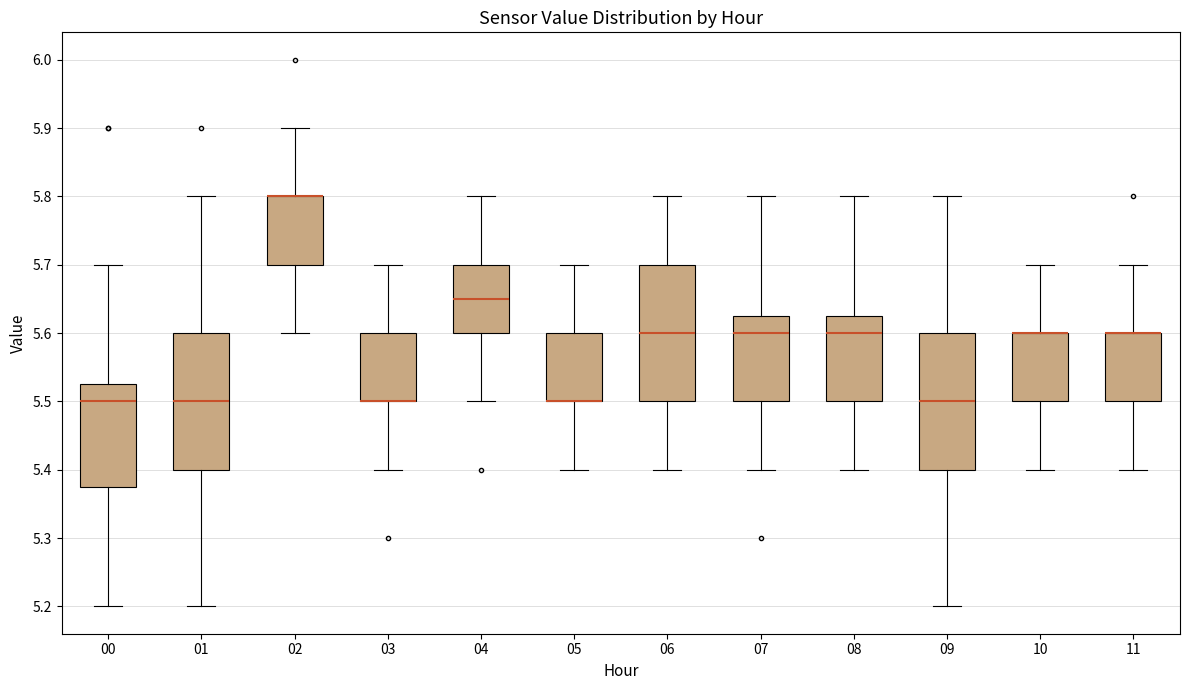

Reading left to right, transcribe this box plot: for each box, give where its median line is, the range the box spans, and where its two whiskers end, as read against the y-axis. The values are not printed on the chart, so give them approximately, as read against the axis.

00: median 5.50, box 5.38 to 5.53, whiskers 5.20 to 5.70
01: median 5.50, box 5.40 to 5.60, whiskers 5.20 to 5.80
02: median 5.80 (drawn on the box's upper edge), box 5.70 to 5.80, whiskers 5.60 to 5.90
03: median 5.50 (drawn on the box's lower edge), box 5.50 to 5.60, whiskers 5.40 to 5.70
04: median 5.65, box 5.60 to 5.70, whiskers 5.50 to 5.80
05: median 5.50 (drawn on the box's lower edge), box 5.50 to 5.60, whiskers 5.40 to 5.70
06: median 5.60, box 5.50 to 5.70, whiskers 5.40 to 5.80
07: median 5.60, box 5.50 to 5.63, whiskers 5.40 to 5.80
08: median 5.60, box 5.50 to 5.63, whiskers 5.40 to 5.80
09: median 5.50, box 5.40 to 5.60, whiskers 5.20 to 5.80
10: median 5.60 (drawn on the box's upper edge), box 5.50 to 5.60, whiskers 5.40 to 5.70
11: median 5.60 (drawn on the box's upper edge), box 5.50 to 5.60, whiskers 5.40 to 5.70